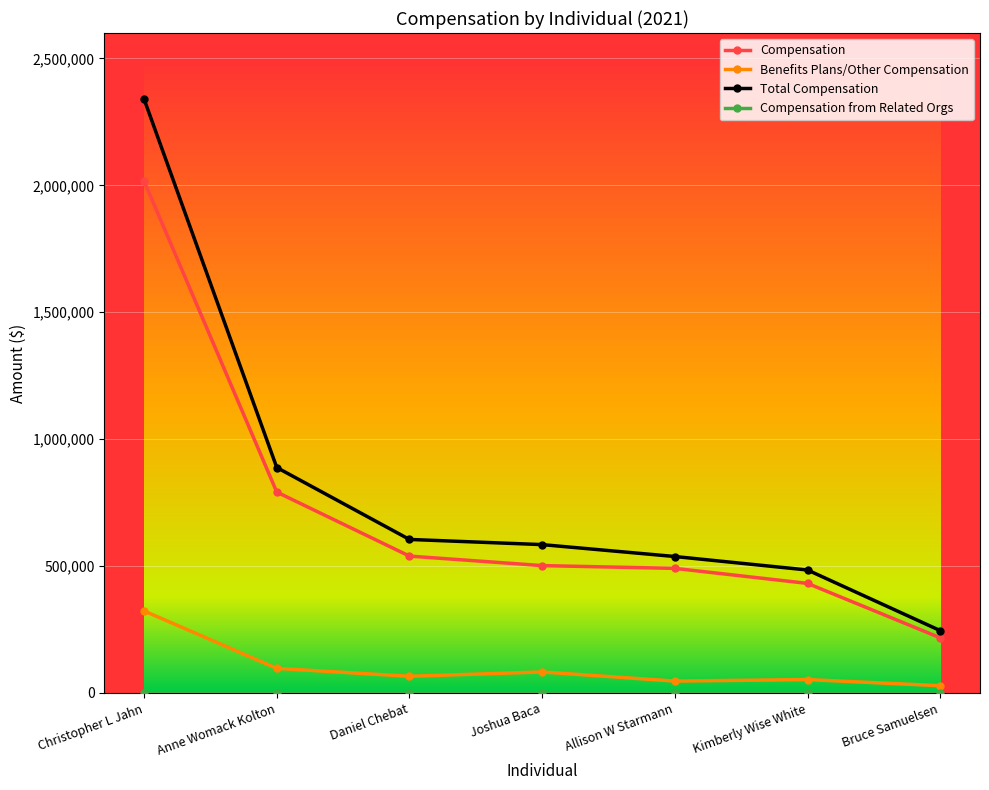

What is the difference between the maximum and minimum values in the Compensation series?

1799483